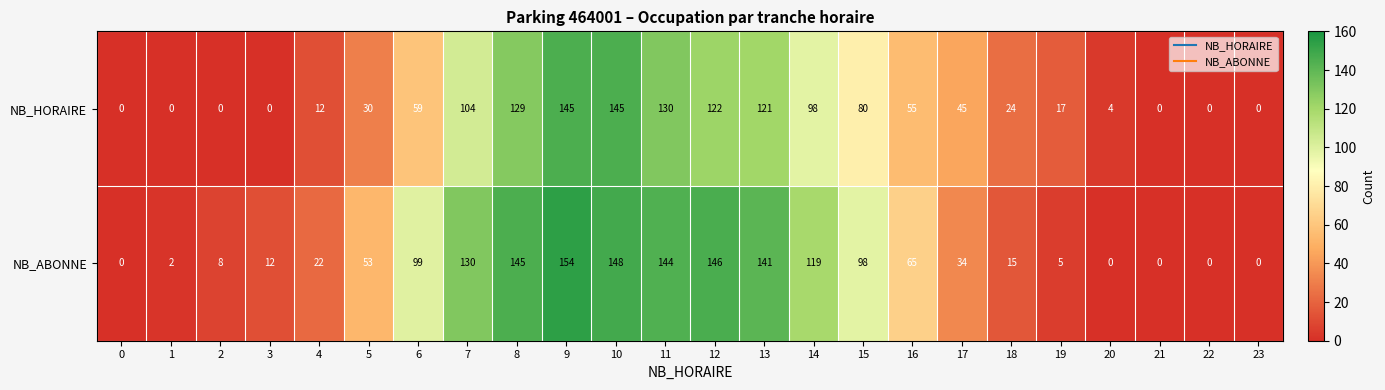

How many values in NB_ABONNE are above zero?

19